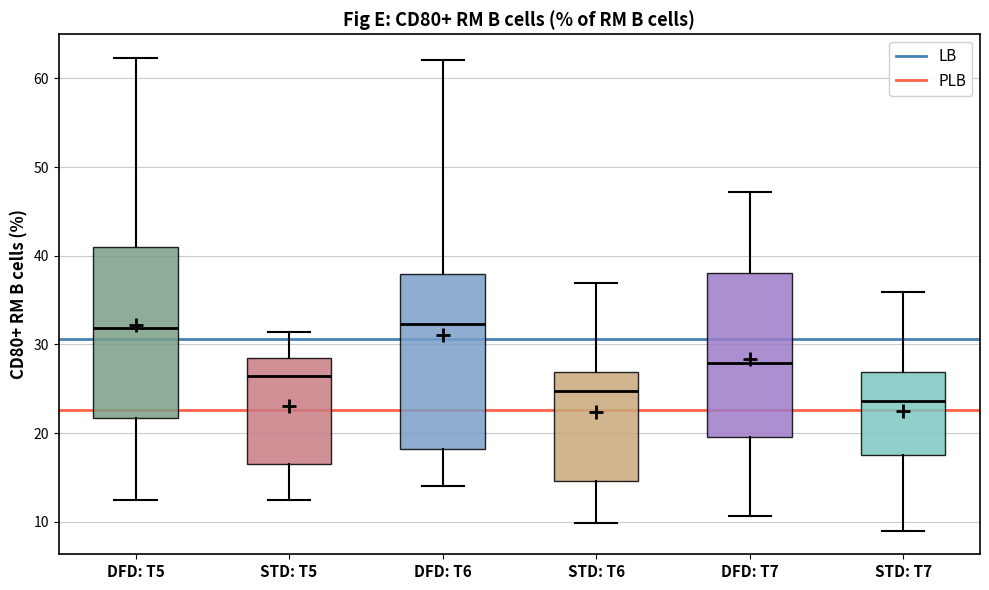

Where is the lower edge of the box for STD: T5 on the y-axis? The values are not printed on the chart, so give them approximately, as read against the axis.

16